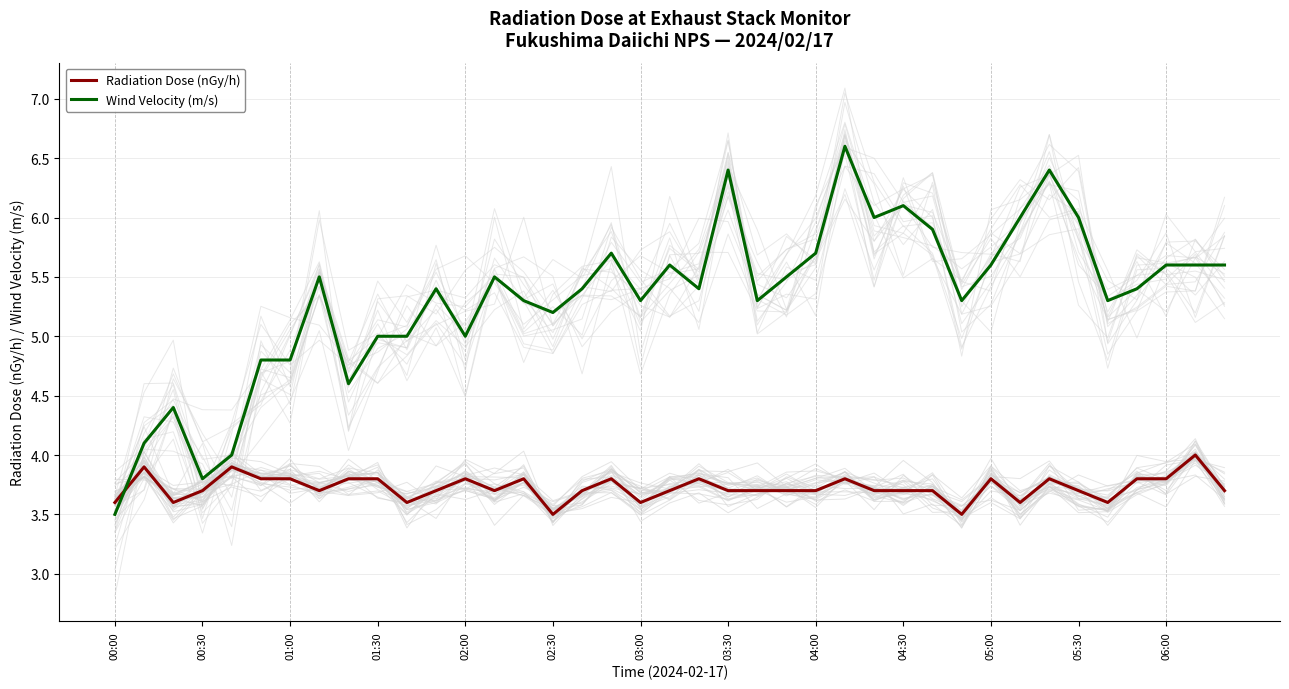

The Wind Velocity (m/s) series shows 9.9 at 05:00. True or false?

False